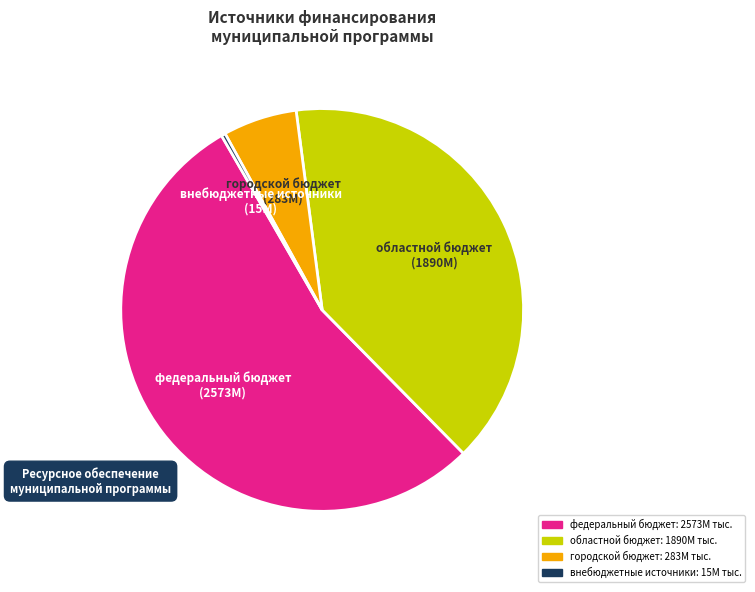

Is the sum of внебюджетные источники and городской бюджет greater than half?

No